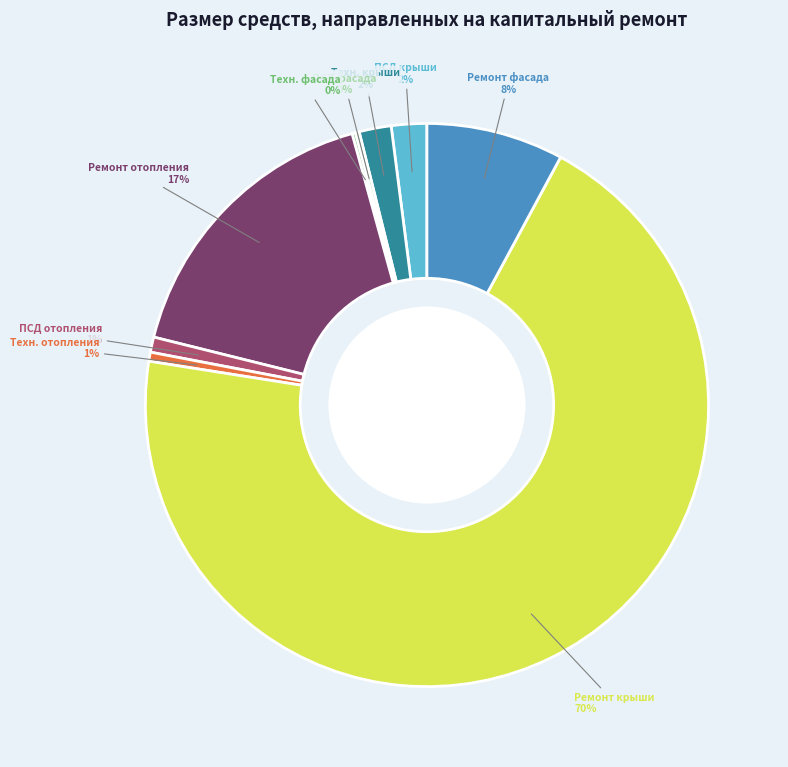

To the nearest percent, what is the difference between the largest and smallest slice percentages?

69%